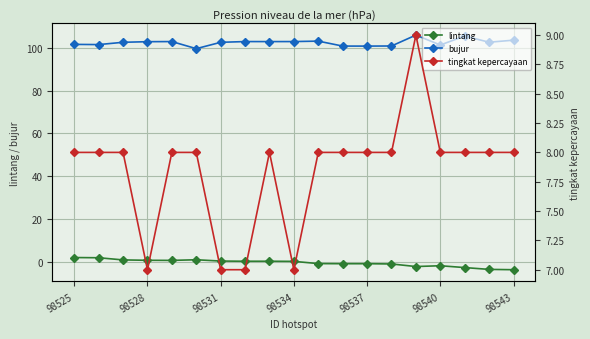

Read the lintang value at 98540.

-1.9